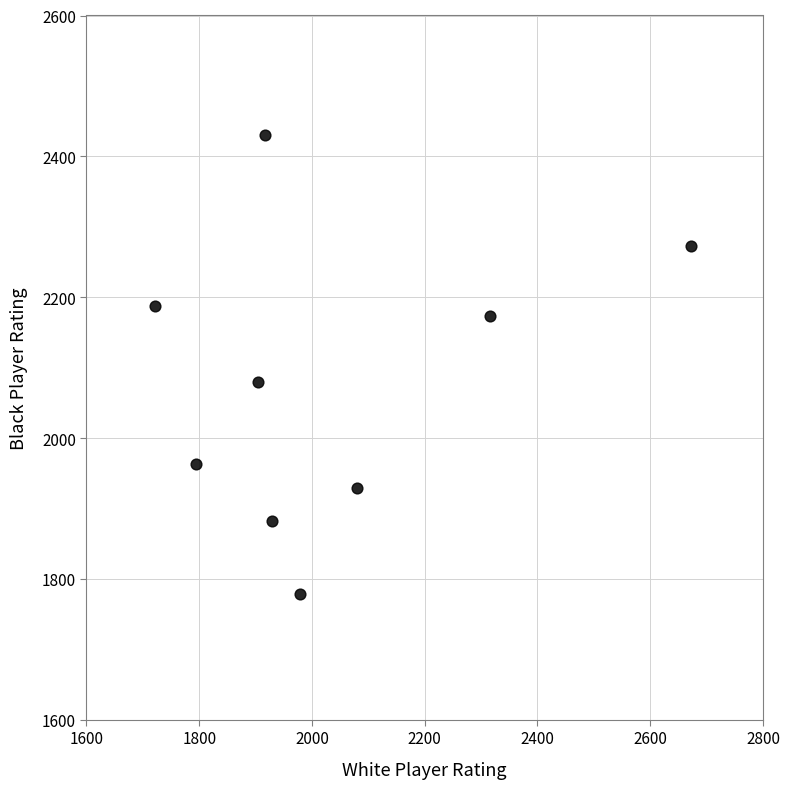

What Y value in the scatter plot is closest to 2104?

2080